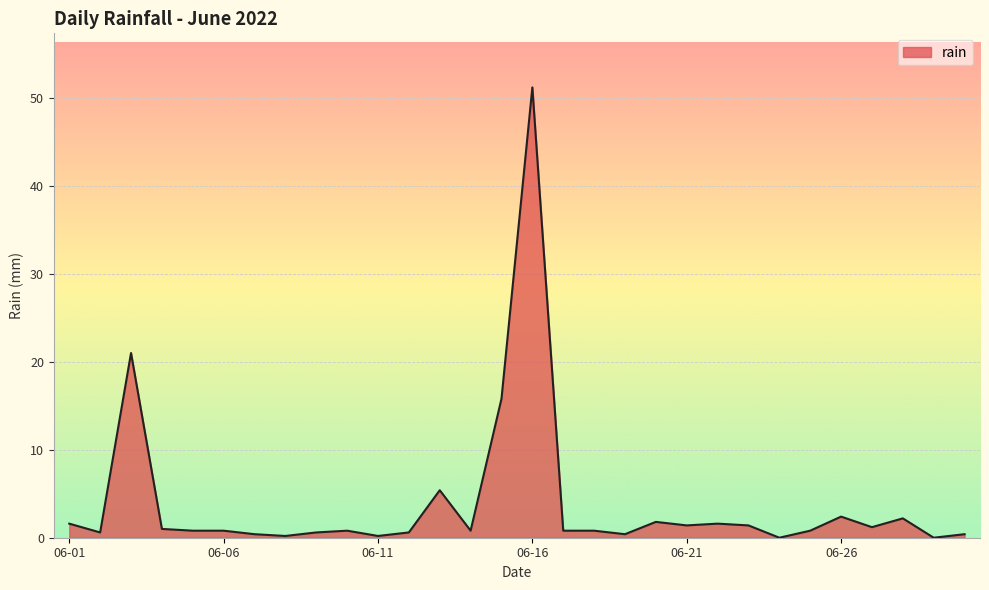

What is the maximum value shown in the chart?

51.2